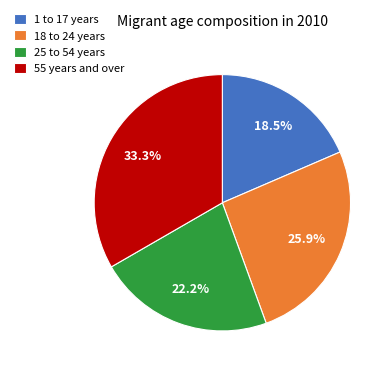

Which has a higher value, 55 years and over or 1 to 17 years?

55 years and over